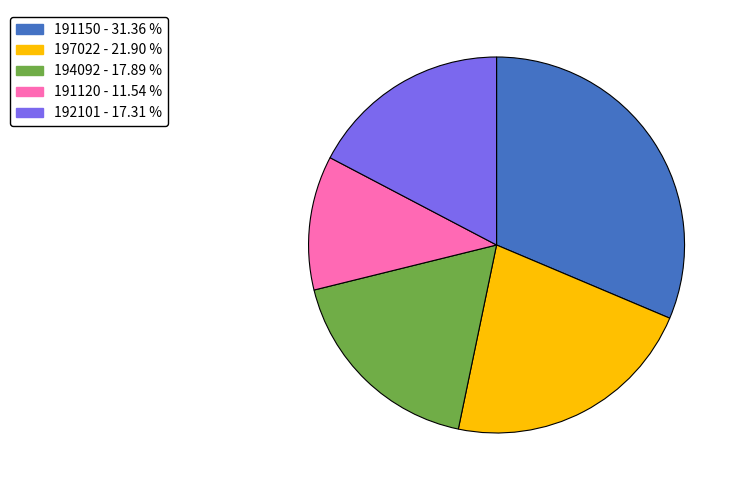

Is there any slice that represents more than half of the pie?

No